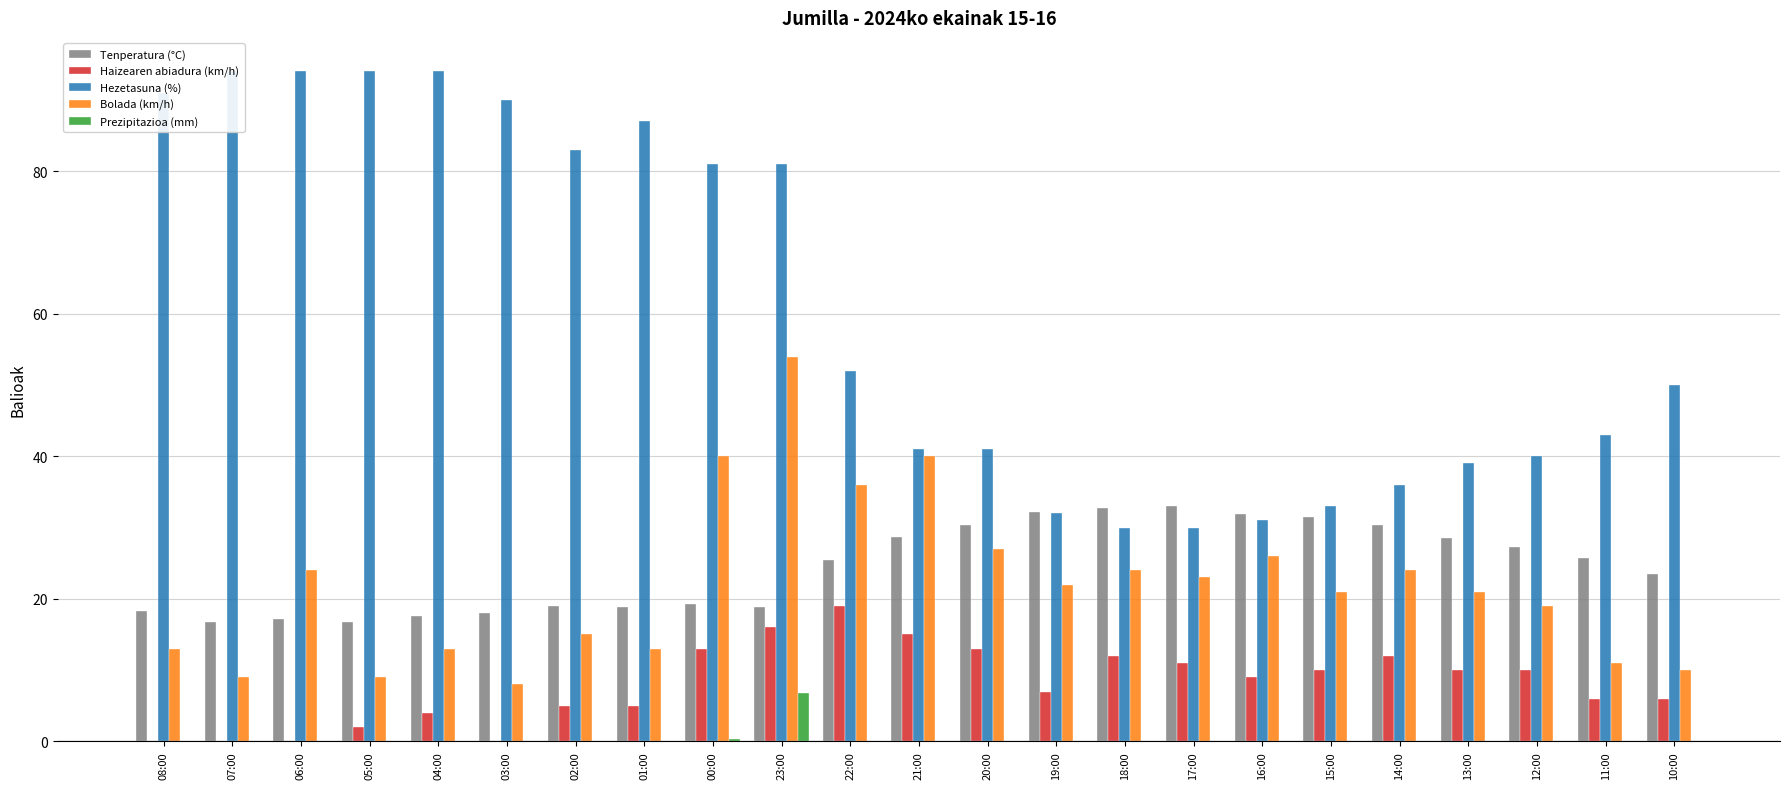

What is the label of the 6th bar from the right?

15:00